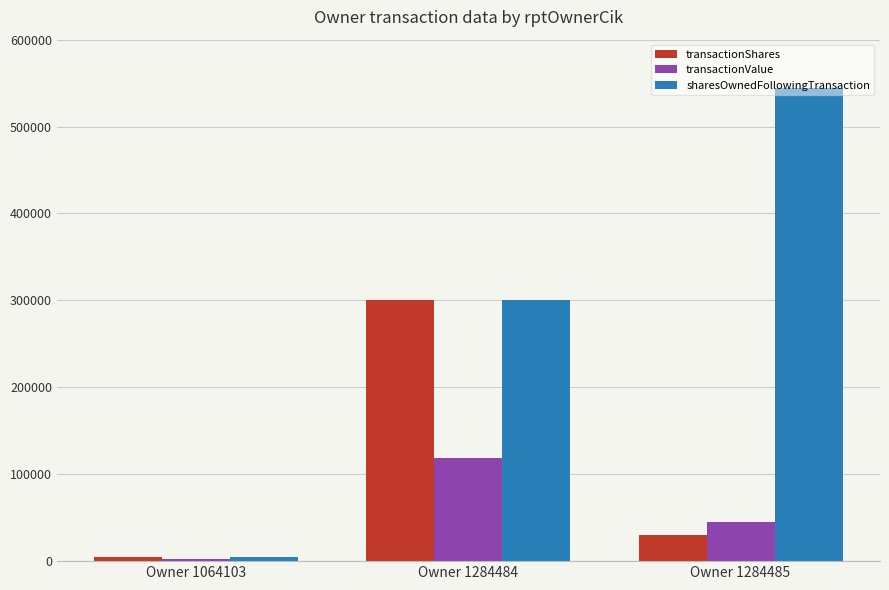

How many groups of bars are there?

3